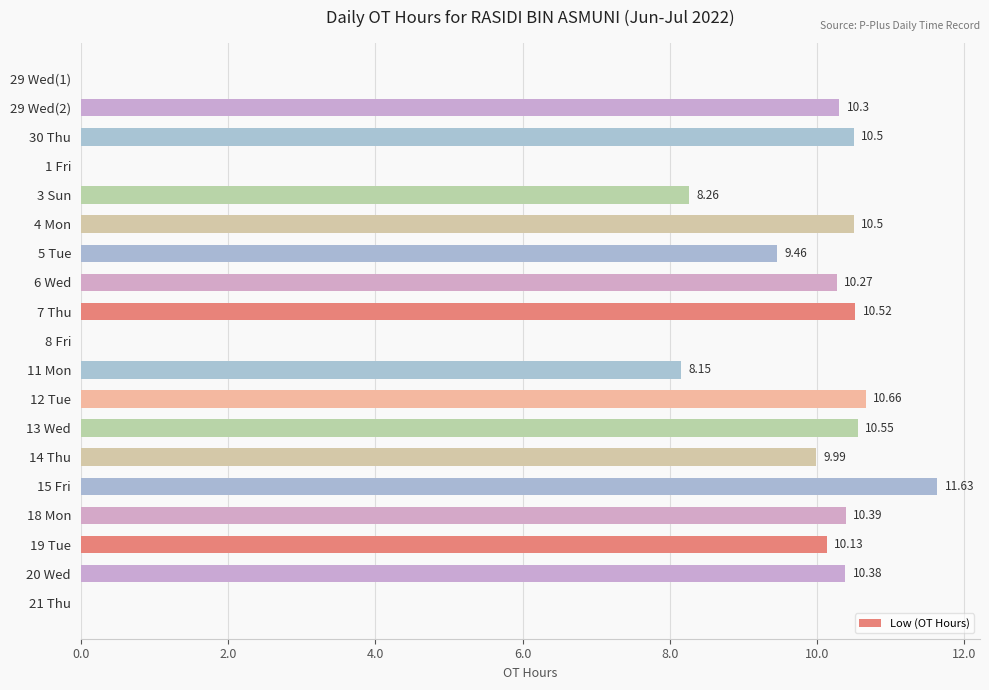

What is the change in value from 4 Mon to 8 Fri?

-10.5